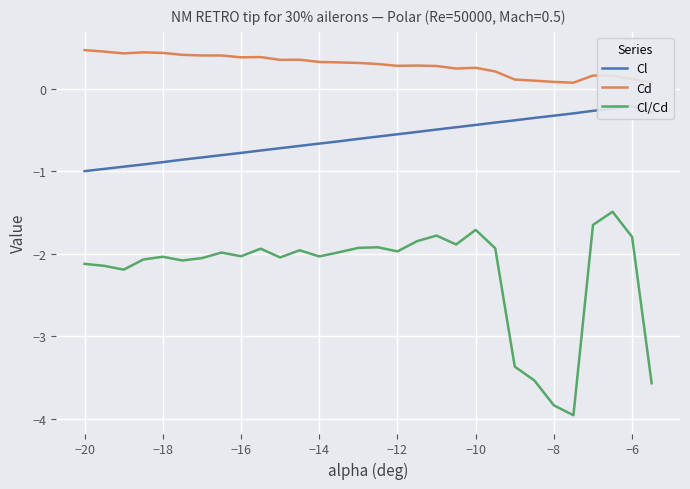

True or false: Cl/Cd and Cd intersect in this chart.

False